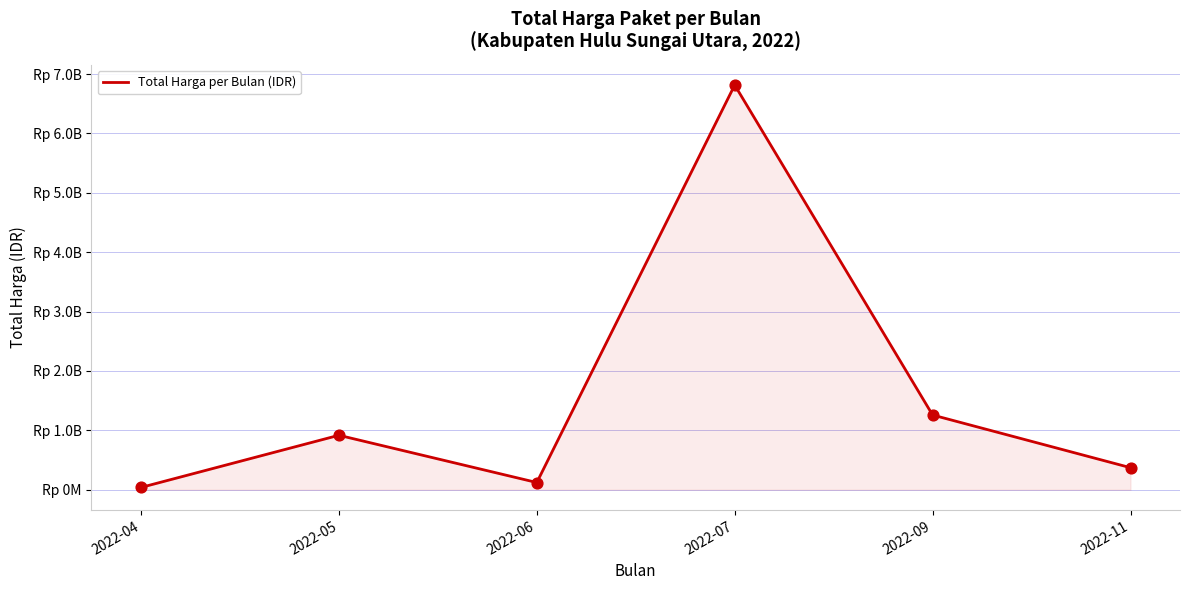

Is this an area chart (filled region under the line)?

Yes